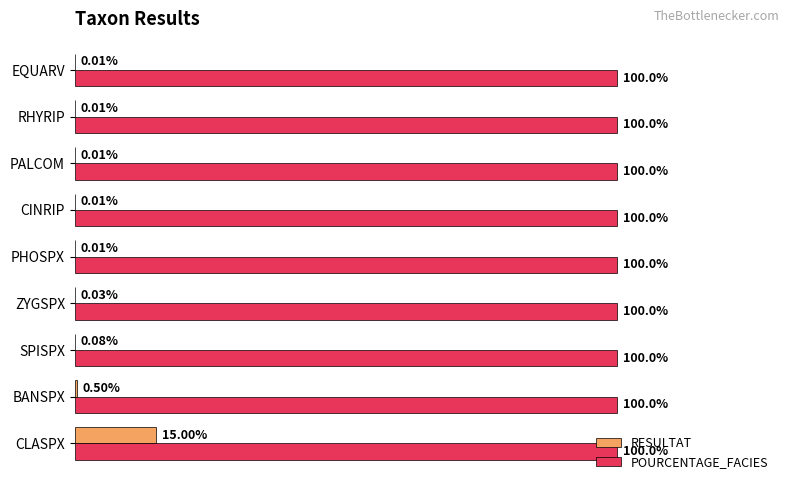

Between ZYGSPX and PHOSPX, which series saw the biggest shift?

RESULTAT